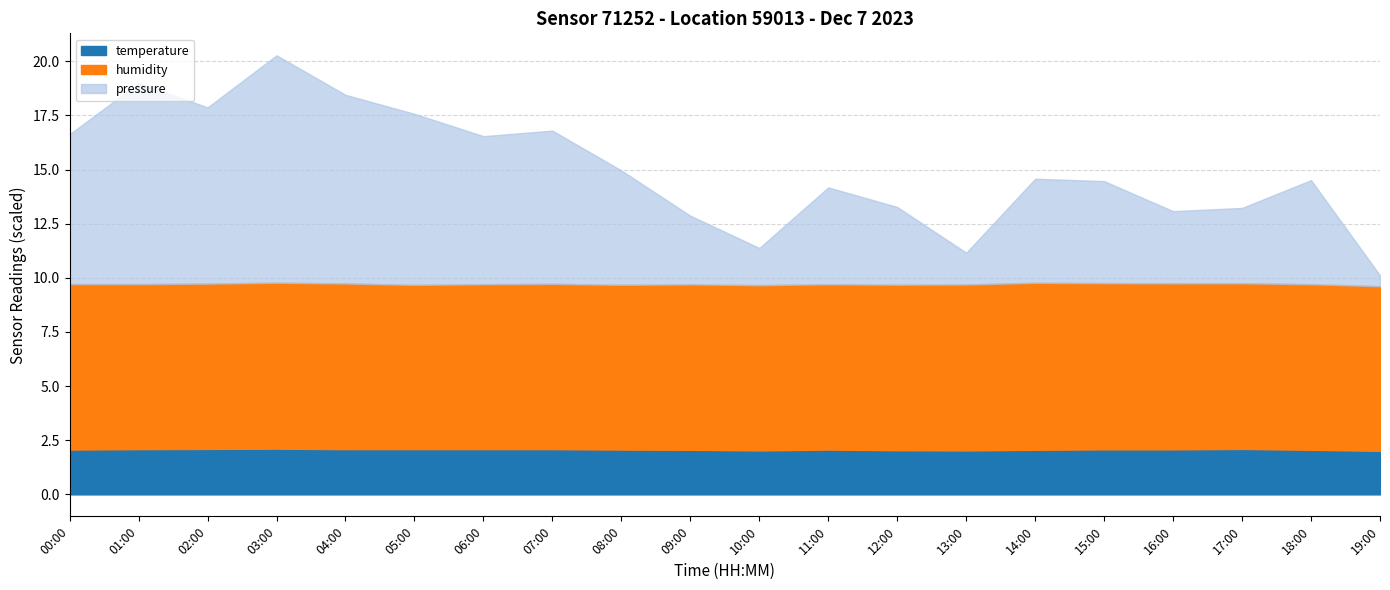

What is the sum of the pressure_norm values at 07:00 and 12:00?

30.1